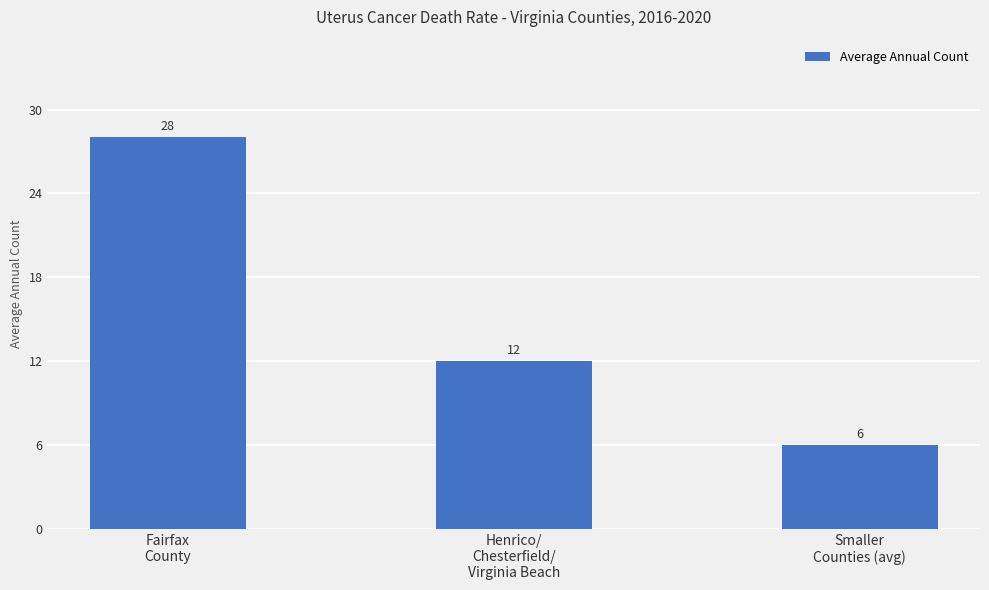

What is the value of the 1st bar from the left?

28